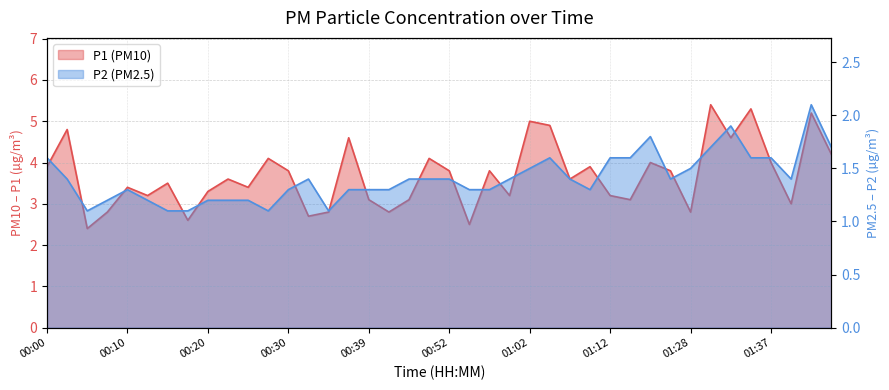

True or false: P1 has a value of 2.1 at 00:57.

False